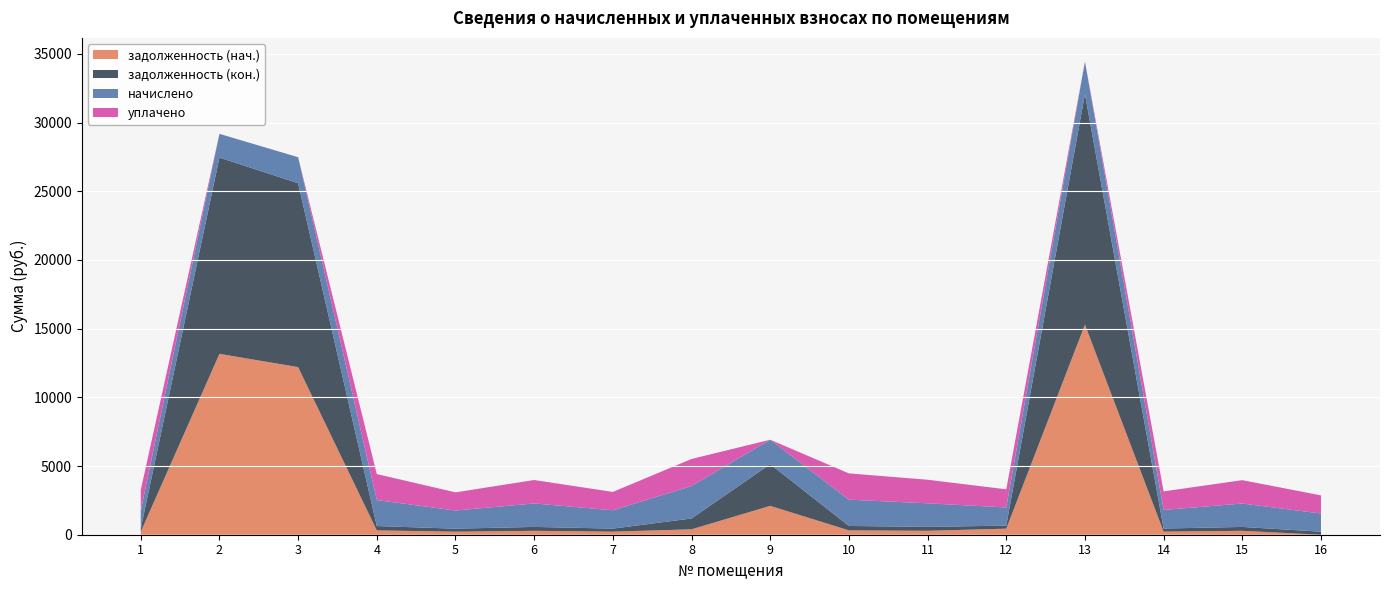

Reading right to left, what are all the values shown in this chart?

задолженность (нач.): 0.0	283.7	225.4	15290.5	440.6	285.8	319.0	2101.1	393.8	222.5	284.4	220.3	315.4	12199.0	13164.4	214.9
задолженность (кон.): 220.3	283.7	225.4	16776.3	220.3	285.8	319.0	3032.9	787.7	222.5	284.4	220.3	315.4	13384.5	14284.1	220.0
начислено: 1321.9	1702.1	1352.2	2371.7	1321.9	1715.0	1913.8	1779.8	2363.0	1334.9	1706.4	1321.9	1892.2	1892.2	1728.0	1304.6
уплачено: 1321.9	1702.1	1352.2	0.0	1321.9	1715.0	1913.8	0.0	1969.2	1334.9	1706.4	1321.9	1892.2	0.0	0.0	1519.5